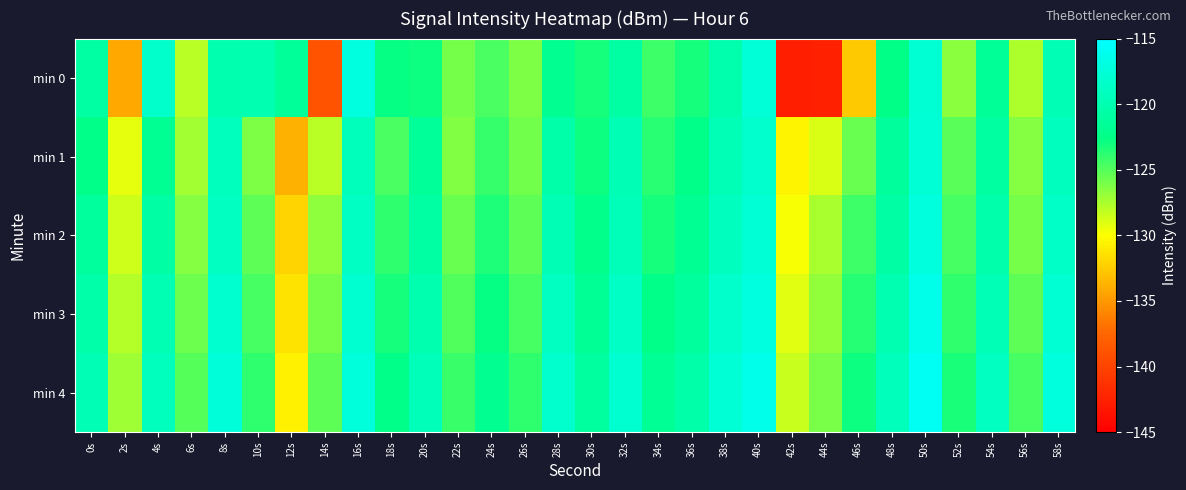

Which series has the largest total across all categories?

min 4